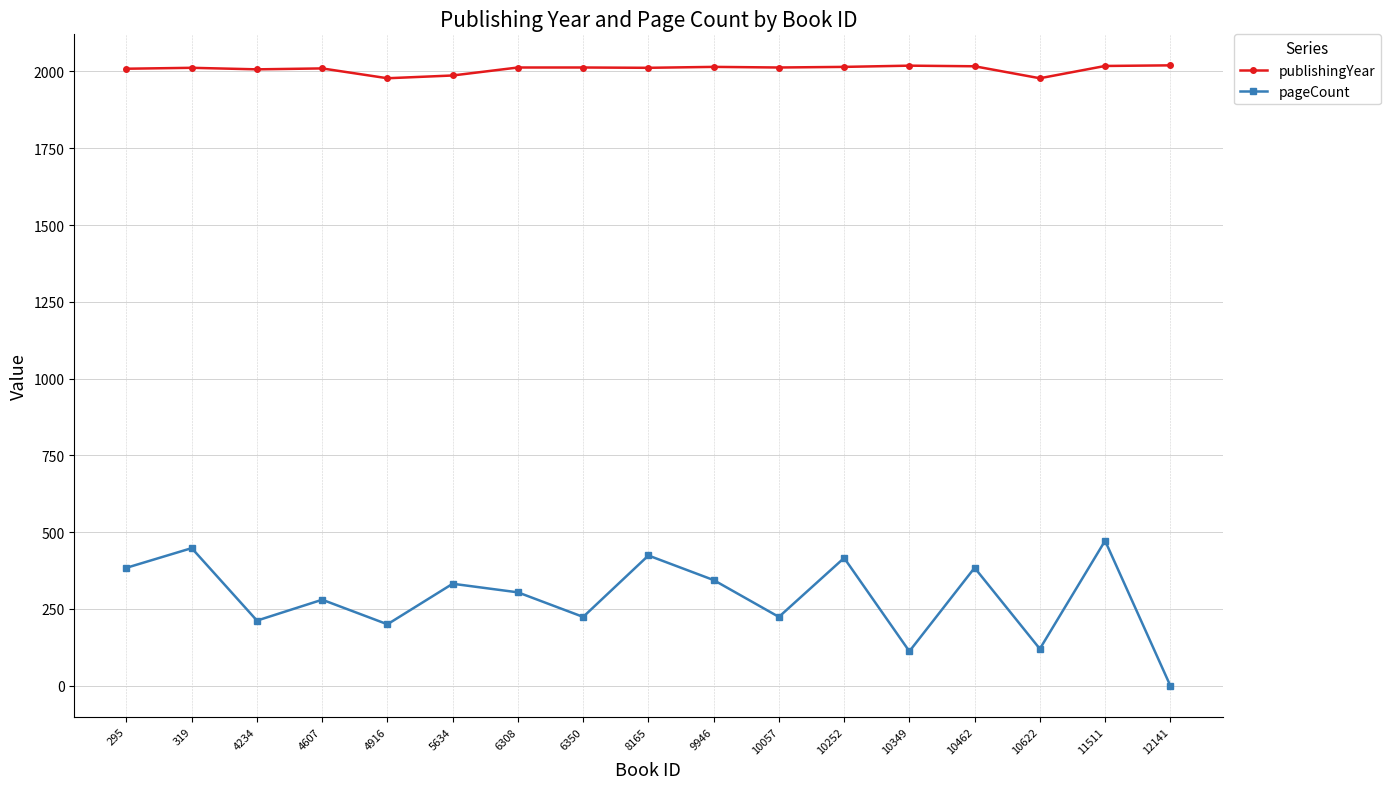

In pageCount, how many points are lower than both neighbors (excluding endpoints)?

6